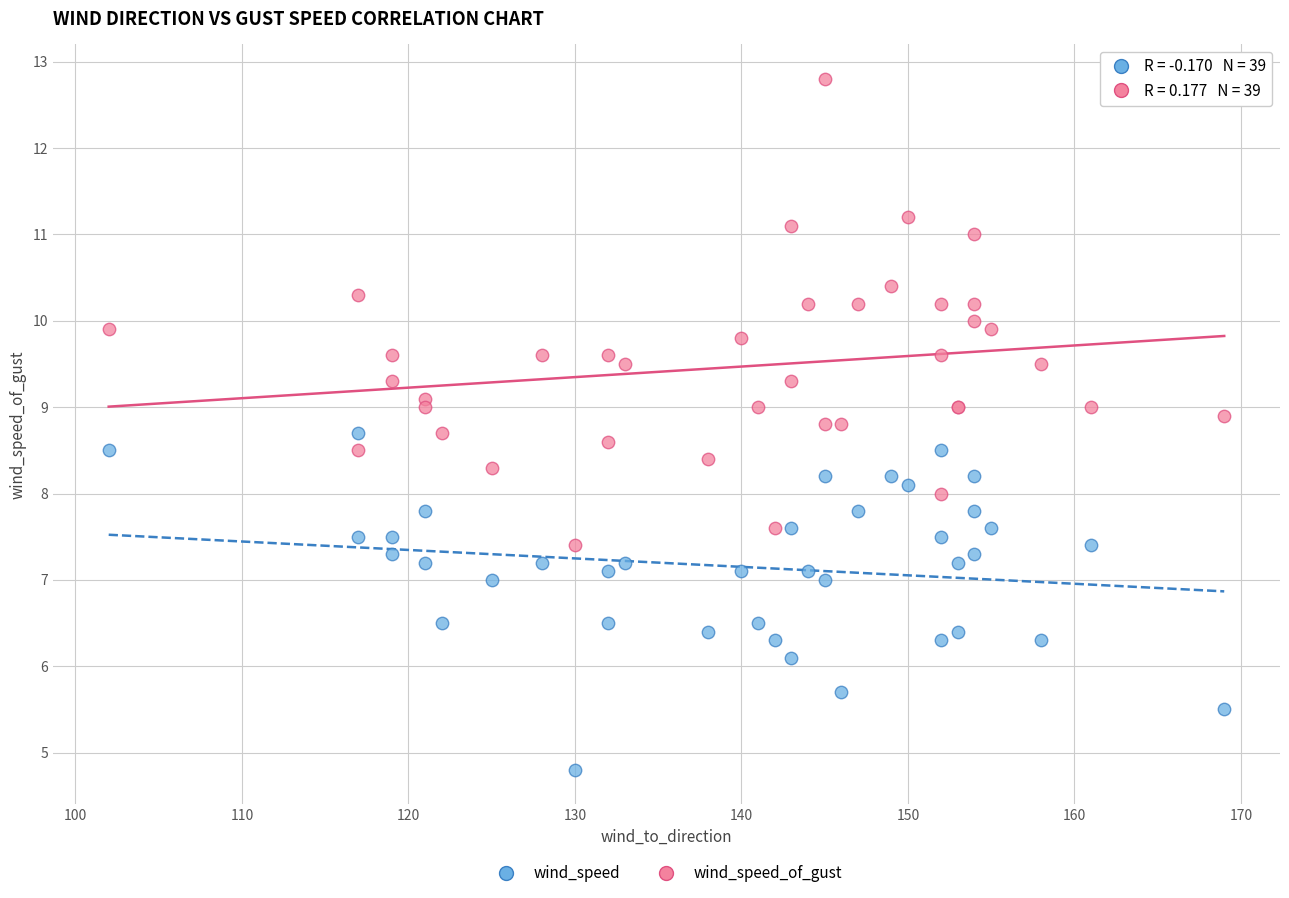

What is the X range (max minus min) for the scatter plot?

67.0